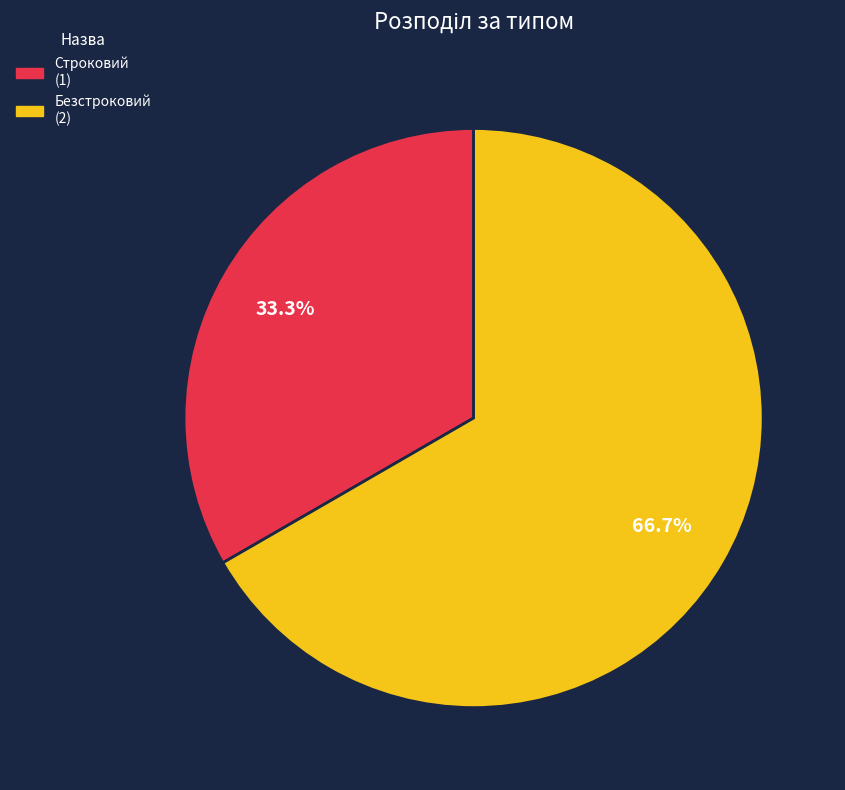

What percentage is the Безстроковий slice, to the nearest percent?

67%